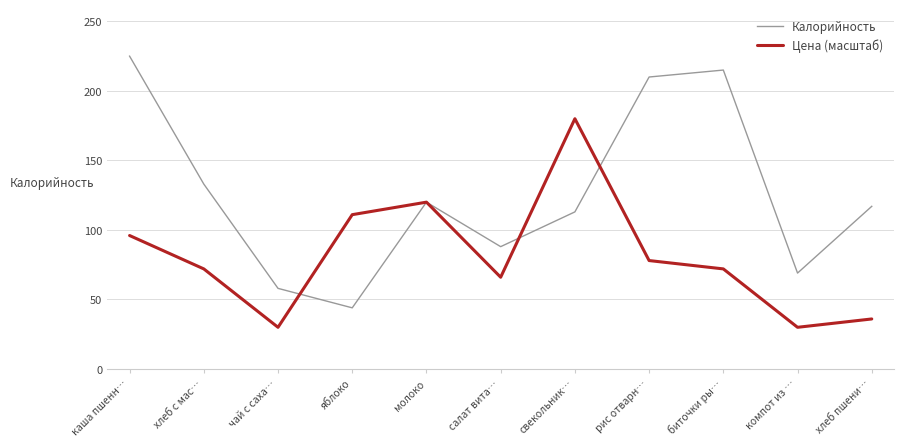

Is the value of Цена (масштаб) at хлеб с мас… greater than the value of Калорийность at салат вита…?

No